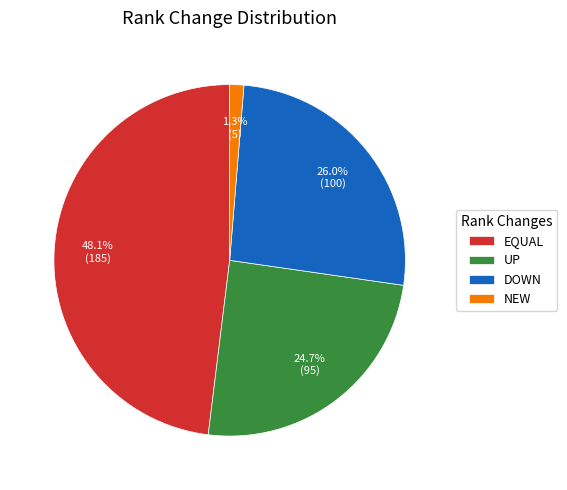

Is there a majority slice in this chart?

No